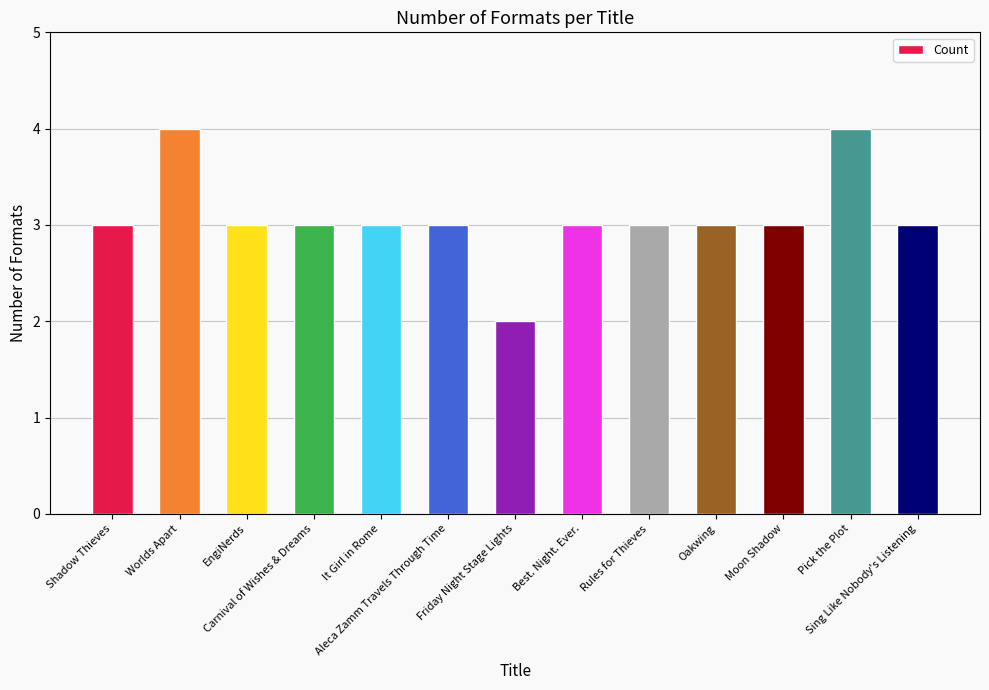

What is the label of the 11th bar from the right?

EngiNerds